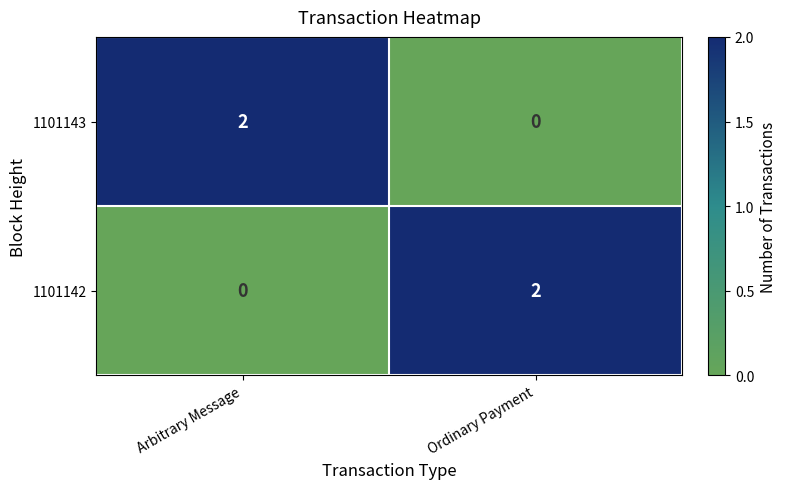

What is the maximum value shown in the chart?

2